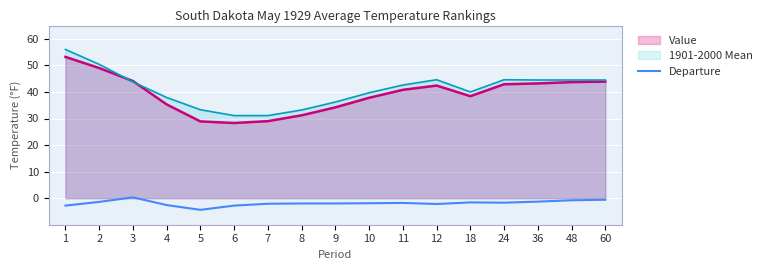

True or false: the data has more than 1 interior local peaks.

True